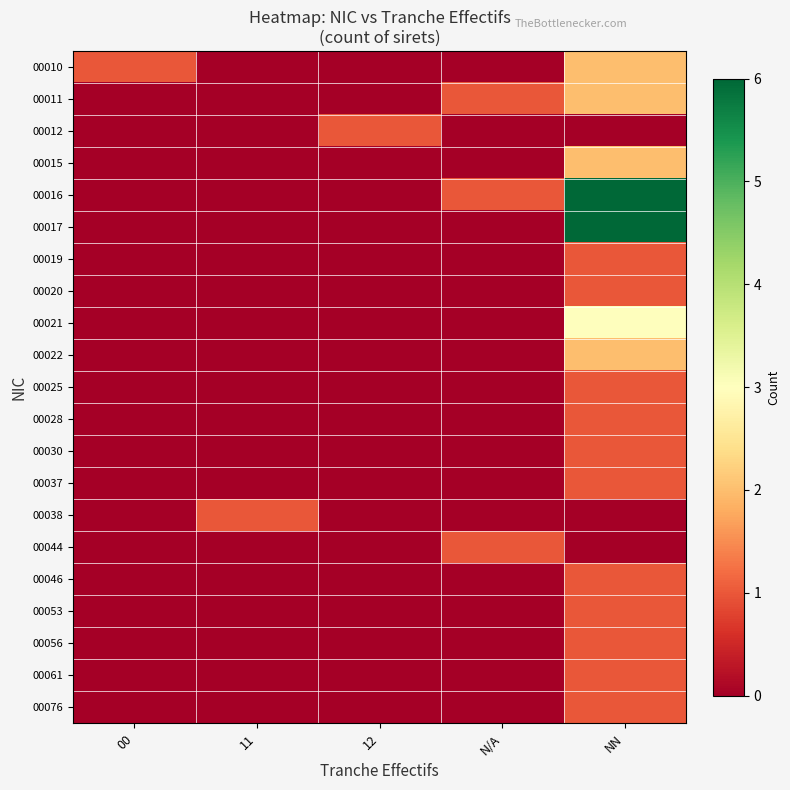

At how many categories does at least one series exceed 2?

1